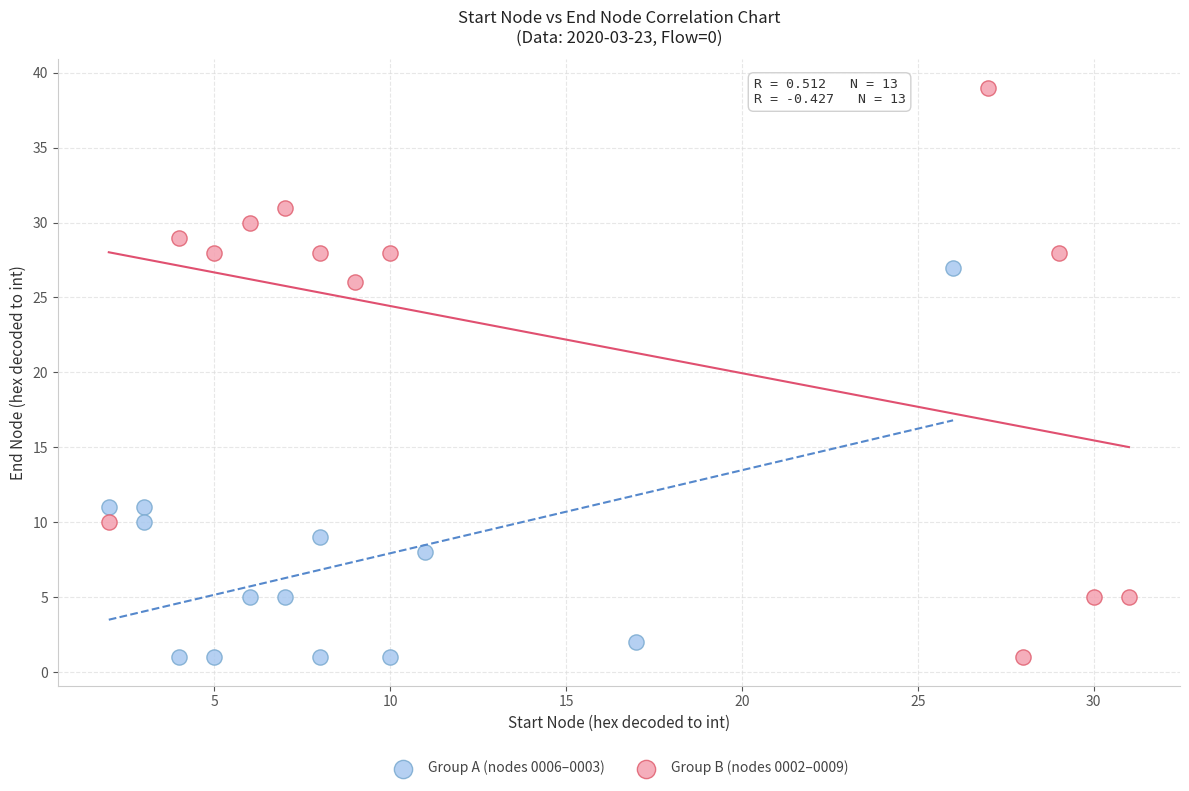

Which series reaches the maximum Y coordinate?

Group B (nodes 0002–0009)